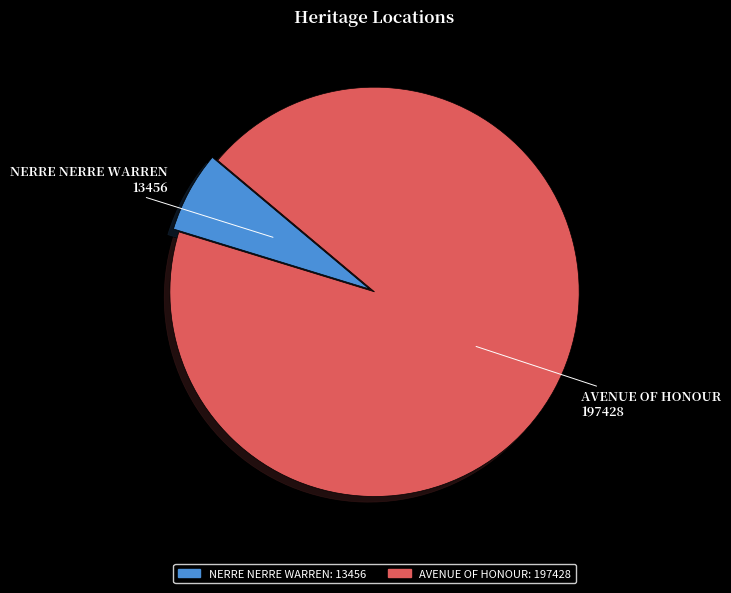

Which has a higher value, AVENUE OF HONOUR or NERRE NERRE WARREN?

AVENUE OF HONOUR